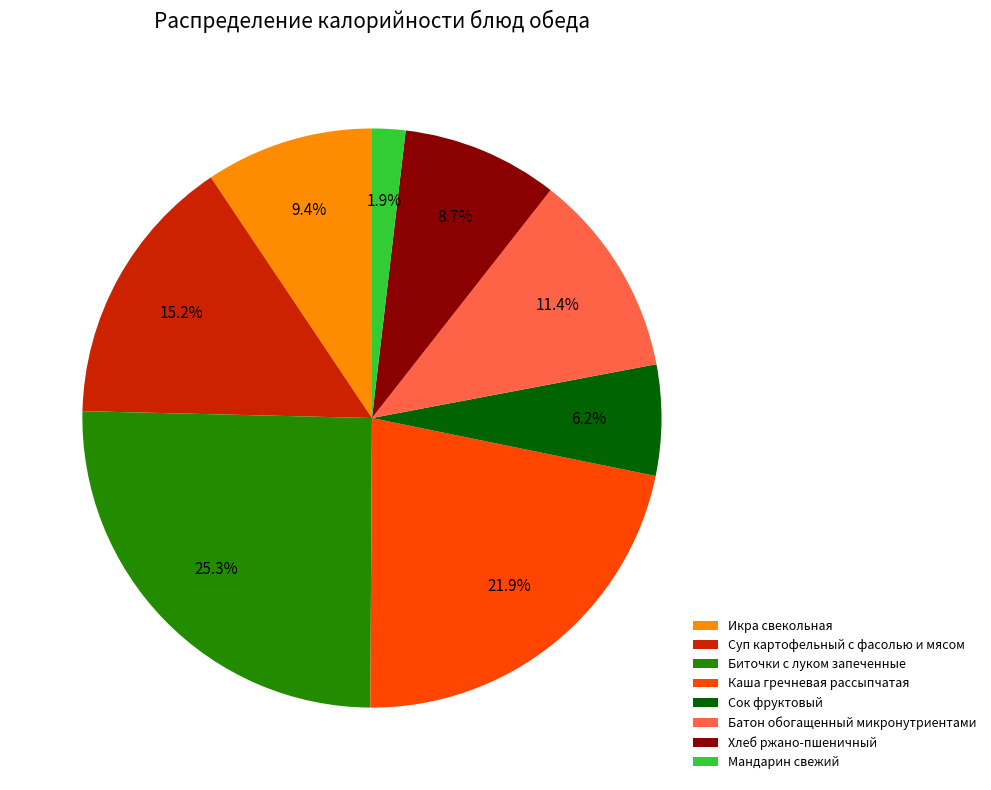

To the nearest percent, what is the difference between the largest and smallest slice percentages?

23%